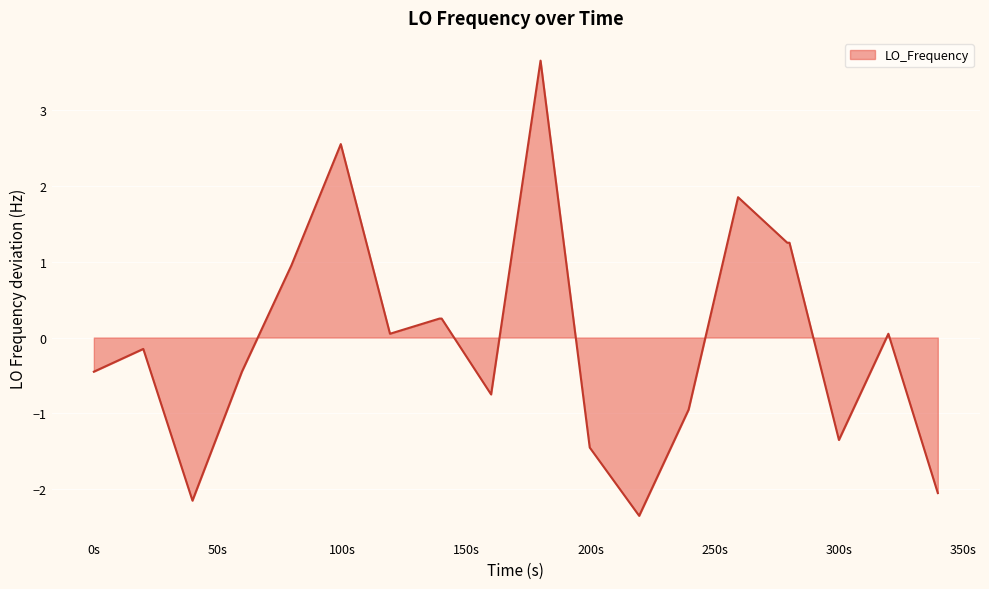

Does the chart display data point markers on the line(s)?

No